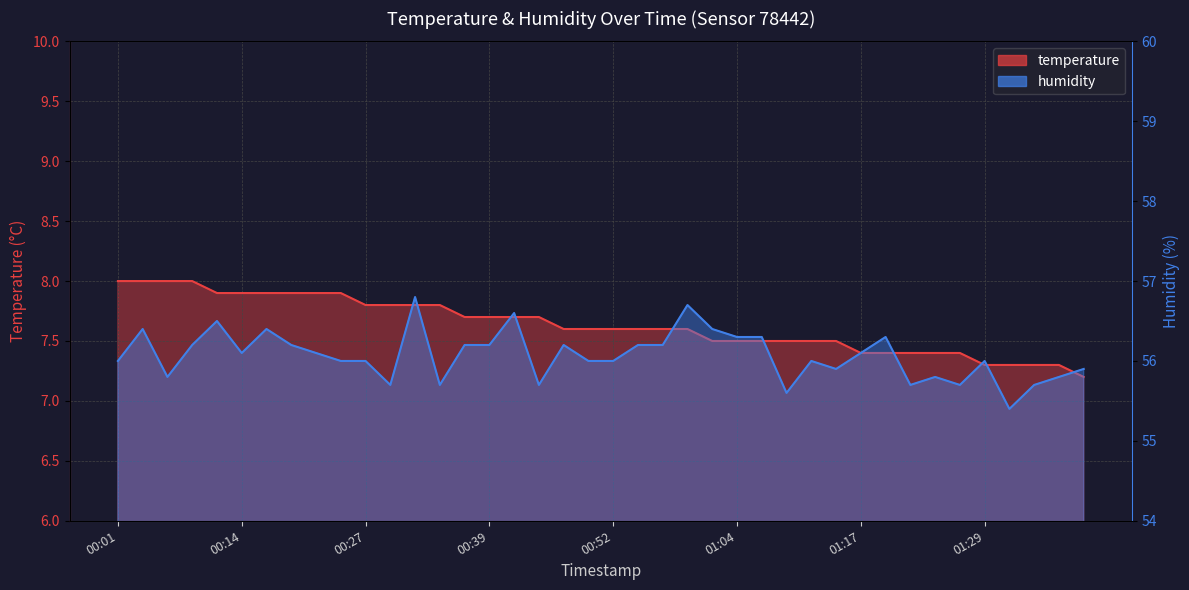

Reading left to right, what are all the values shown in this chart?

temperature: 8.0	8.0	8.0	8.0	7.9	7.9	7.9	7.9	7.9	7.9	7.8	7.8	7.8	7.8	7.7	7.7	7.7	7.7	7.6	7.6	7.6	7.6	7.6	7.6	7.5	7.5	7.5	7.5	7.5	7.5	7.4	7.4	7.4	7.4	7.4	7.3	7.3	7.3	7.3	7.2
humidity: 56.0	56.4	55.8	56.2	56.5	56.1	56.4	56.2	56.1	56.0	56.0	55.7	56.8	55.7	56.2	56.2	56.6	55.7	56.2	56.0	56.0	56.2	56.2	56.7	56.4	56.3	56.3	55.6	56.0	55.9	56.1	56.3	55.7	55.8	55.7	56.0	55.4	55.7	55.8	55.9